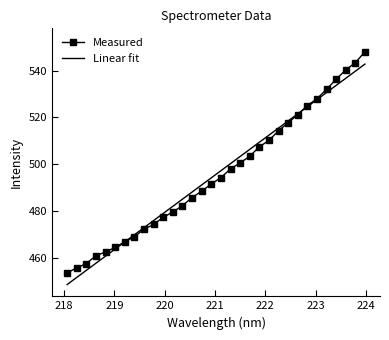

What are all the series names shown in the legend?

Measured, Linear fit